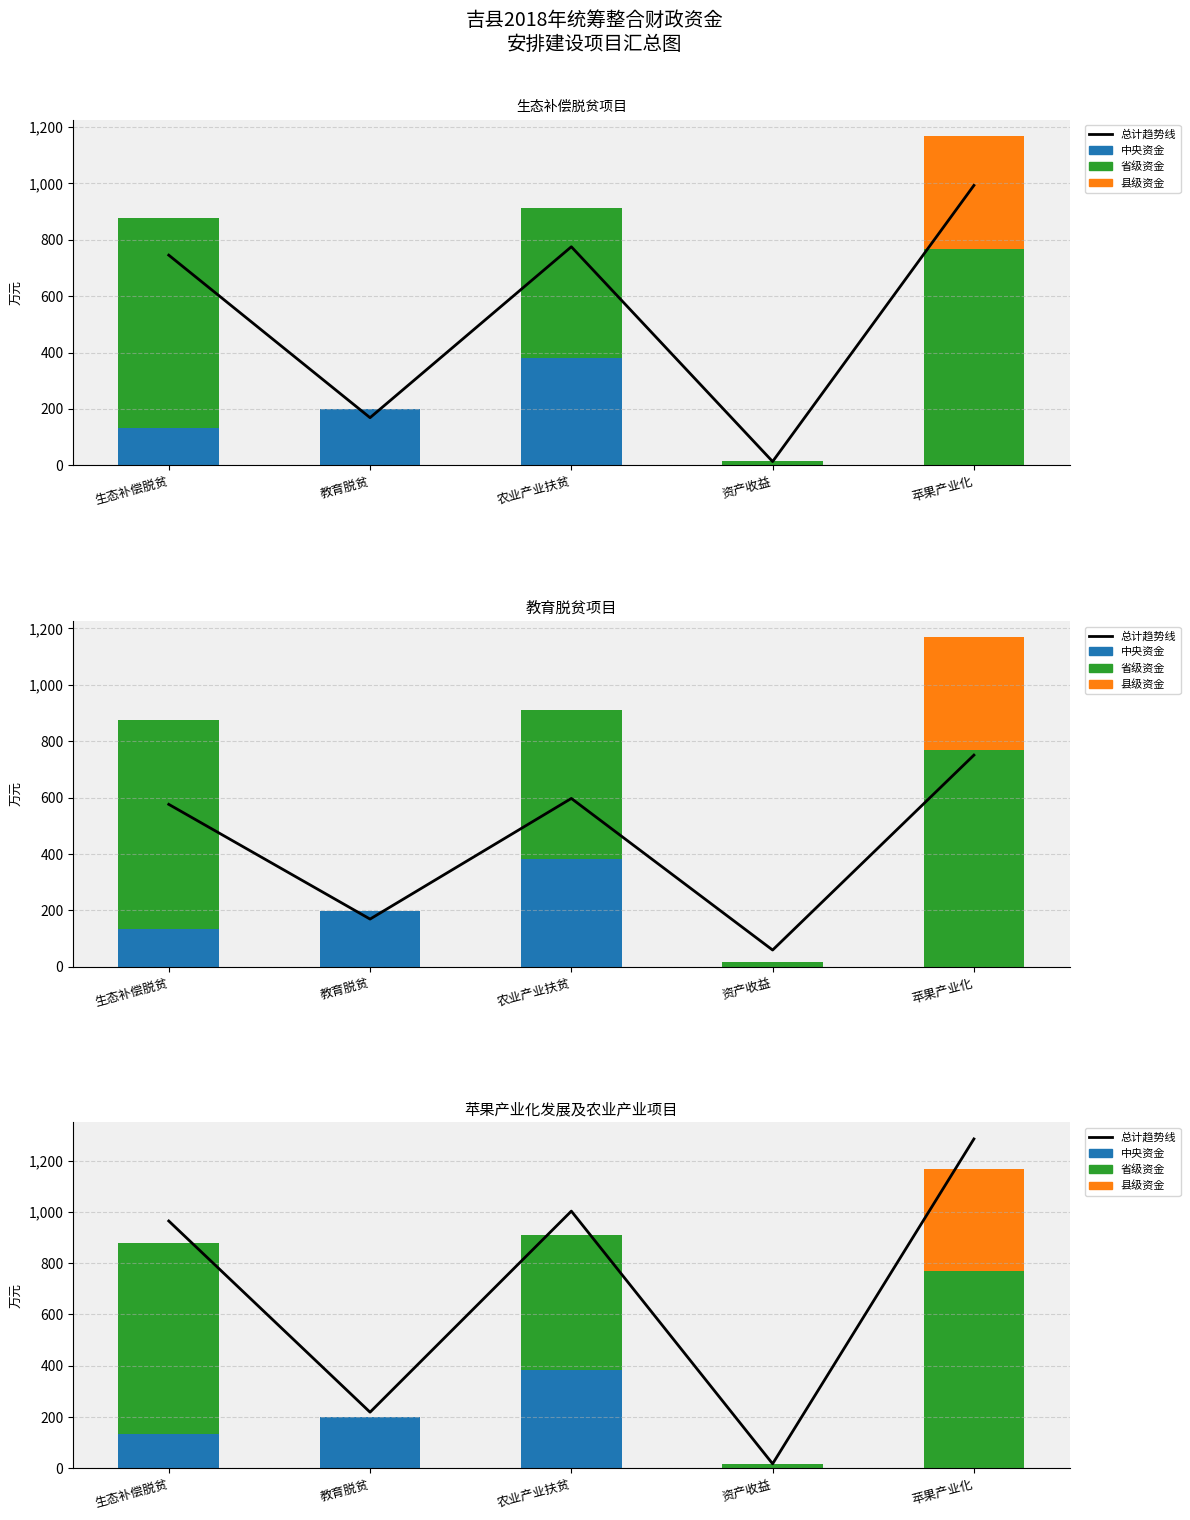

What is the sum of all 总计趋势线 values?

3489.3